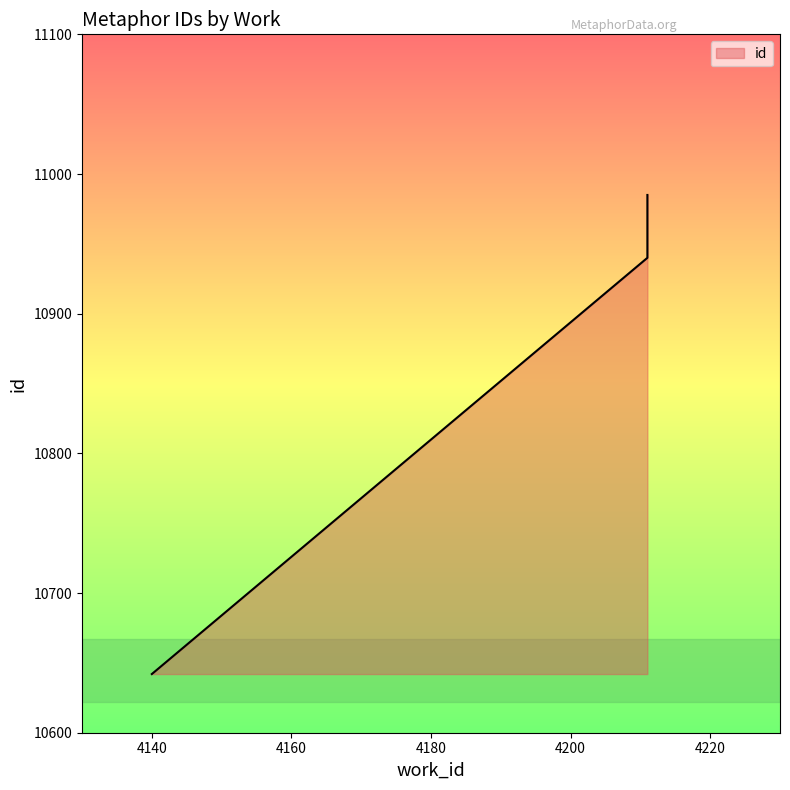

Rank the categories by value from lowest to highest.

4140, 4211, 4211, 4211, 4211, 4211